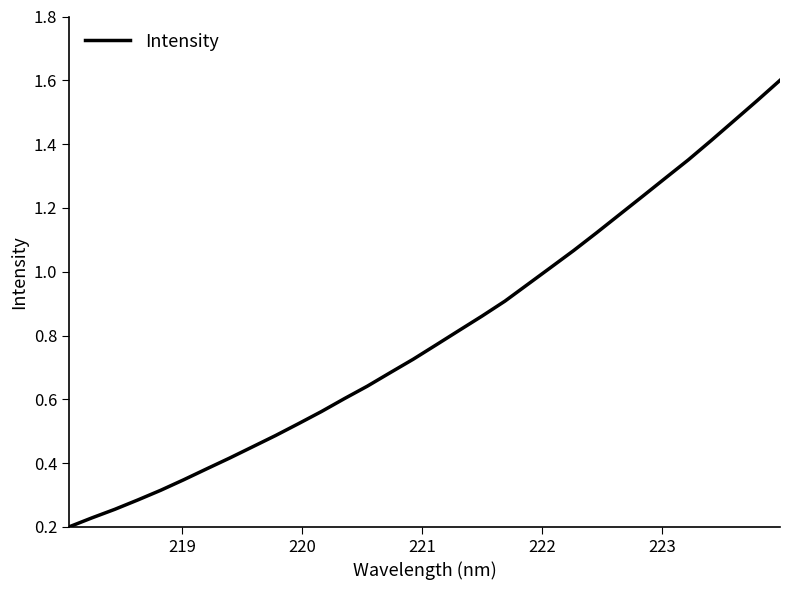

What is the maximum value shown in the chart?

1.6